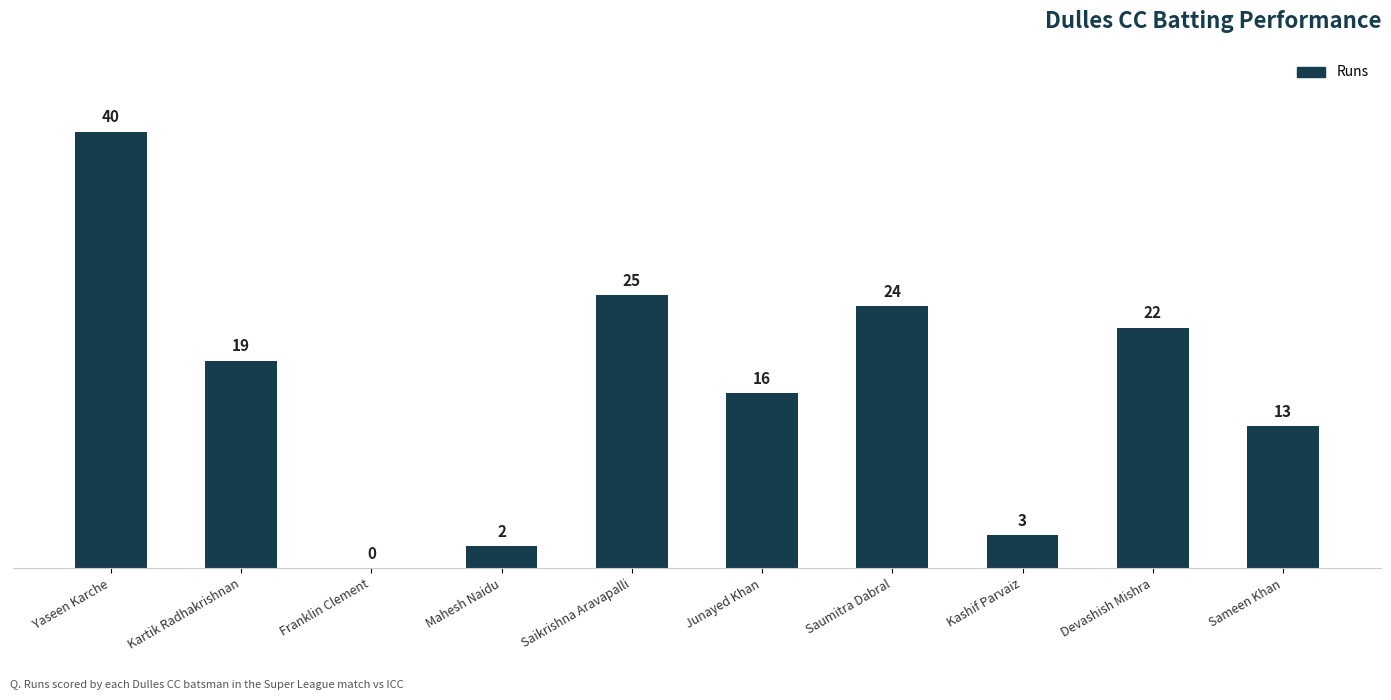

Reading right to left, extract all data points from this chart.

Sameen Khan=13	Devashish Mishra=22	Kashif Parvaiz=3	Saumitra Dabral=24	Junayed Khan=16	Saikrishna Aravapalli=25	Mahesh Naidu=2	Franklin Clement=0	Kartik Radhakrishnan=19	Yaseen Karche=40